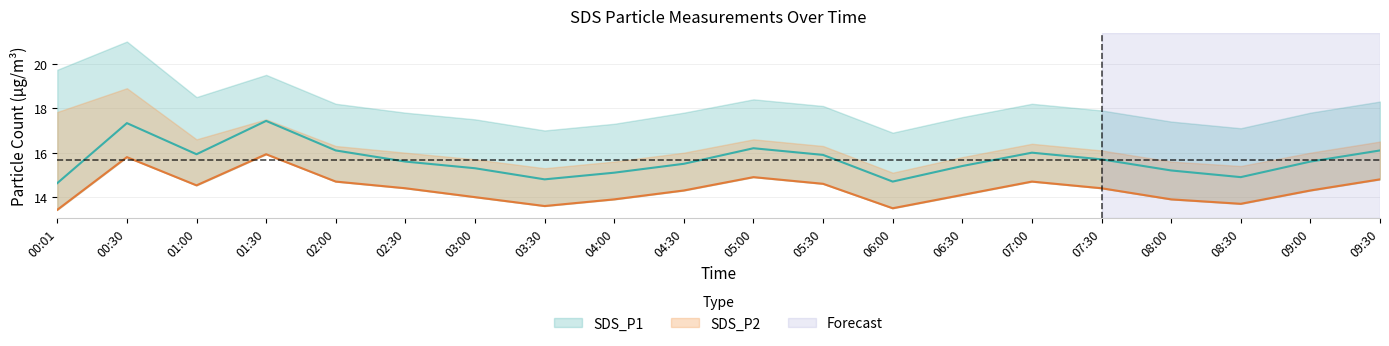

Between 00:01 and 04:00, which is larger?

04:00